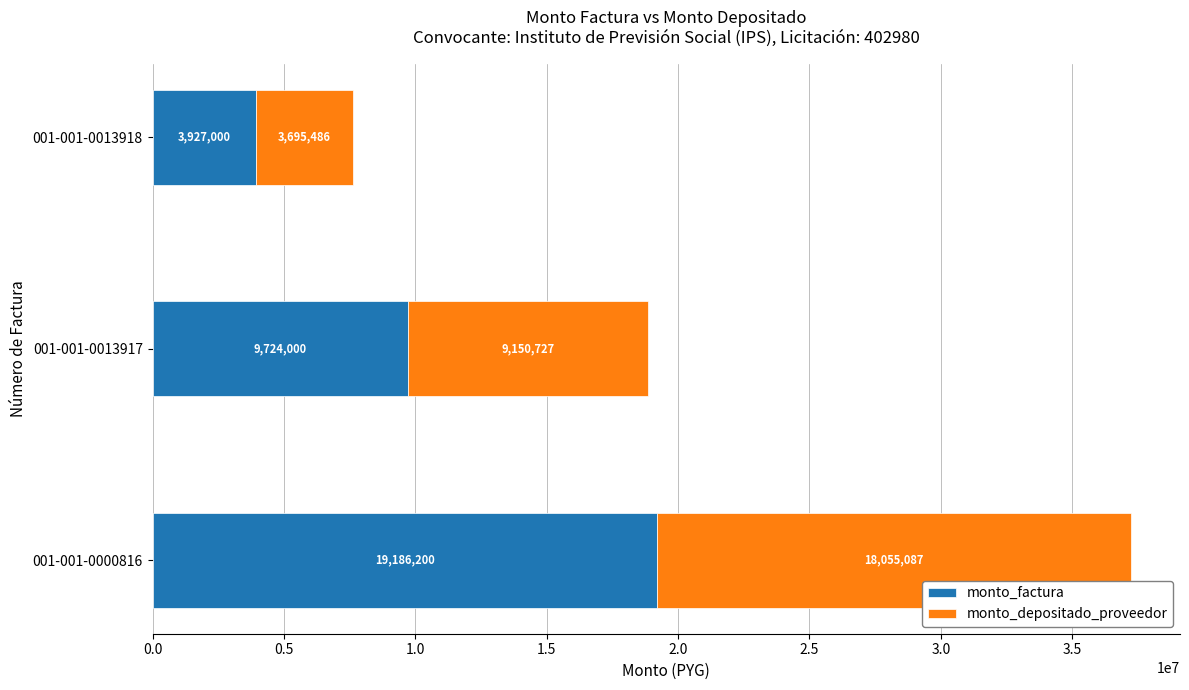

What are all the series names shown in the legend?

monto_factura, monto_depositado_proveedor